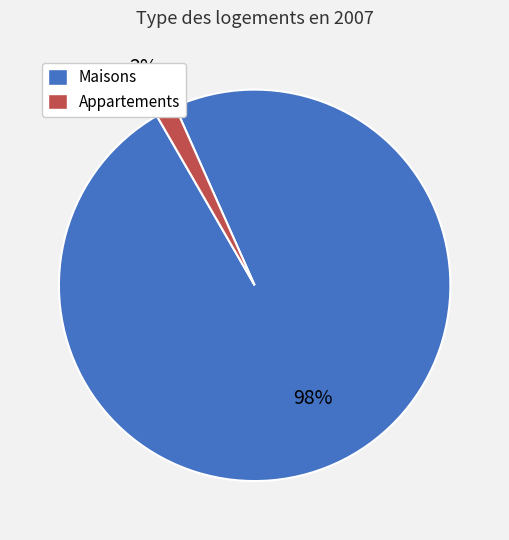

To the nearest percent, what percentage of the pie is Maisons?

98%